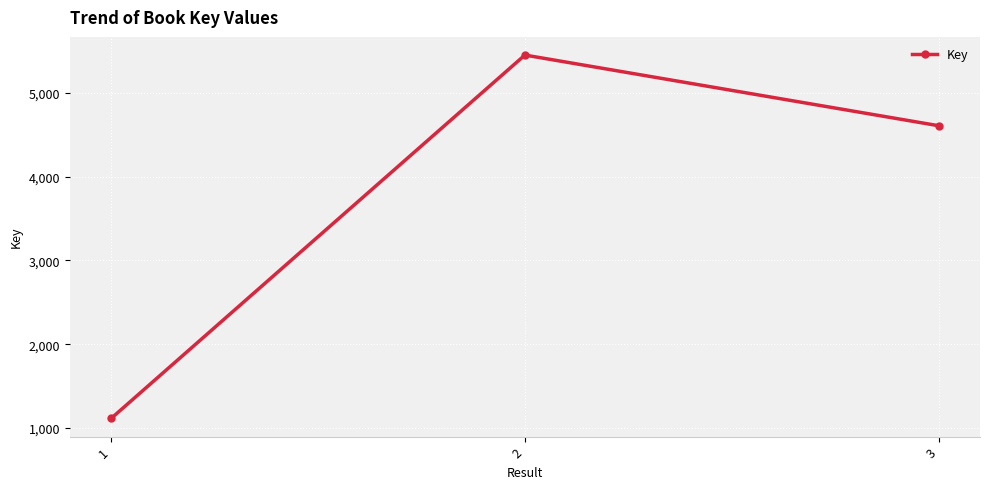

List the labels in order of value, smallest first.

1, 3, 2